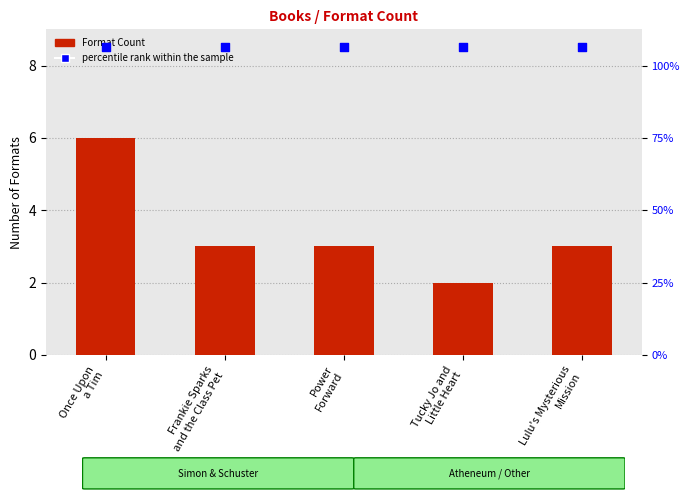

Which series has the widest spread of Y values?

Format Count